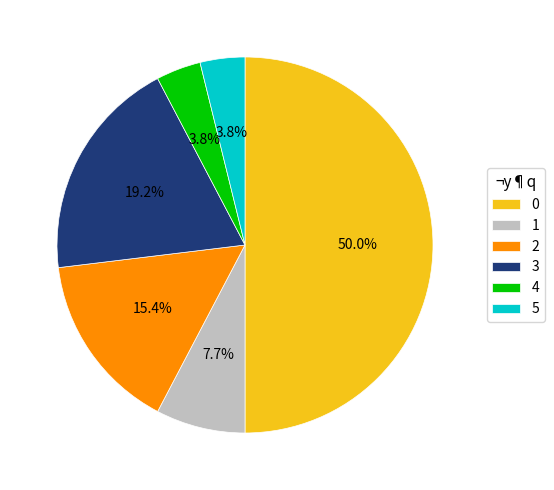

To the nearest percent, what is the average slice percentage?

17%